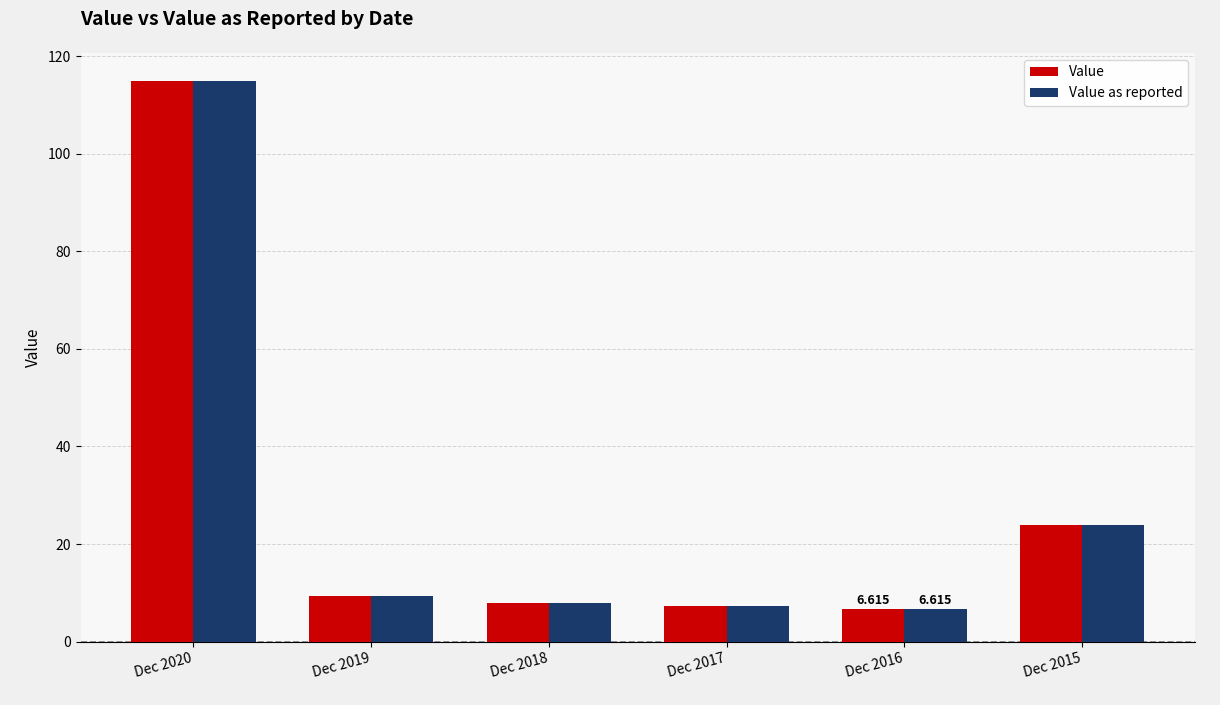

The Value series shows 40.6 at Dec 2015. True or false?

False